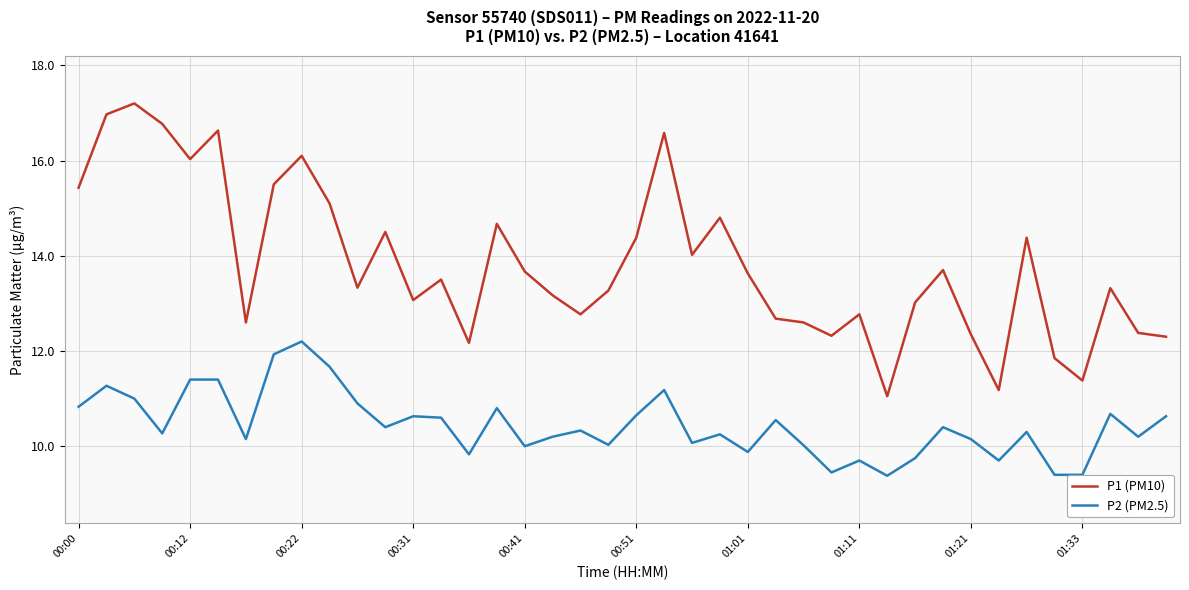

List the series in order of their peak value, highest first.

P1 (PM10), P2 (PM2.5)